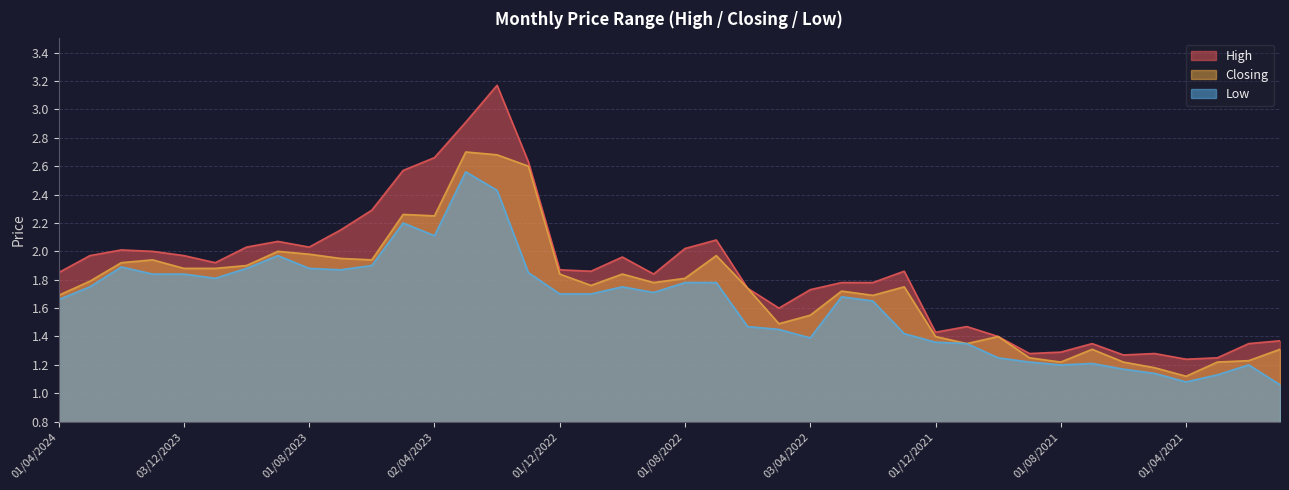

Reading left to right, extract all data points from this chart.

High: 1.9	2.0	2.0	2.0	2.0	1.9	2.0	2.1	2.0	2.1	2.3	2.6	2.7	2.9	3.2	2.6	1.9	1.9	2.0	1.8	2.0	2.1	1.7	1.6	1.7	1.8	1.8	1.9	1.4	1.5	1.4	1.3	1.3	1.4	1.3	1.3	1.2	1.2	1.4	1.4
Closing: 1.7	1.8	1.9	1.9	1.9	1.9	1.9	2.0	2.0	1.9	1.9	2.3	2.2	2.7	2.7	2.6	1.8	1.8	1.8	1.8	1.8	2.0	1.7	1.5	1.6	1.7	1.7	1.8	1.4	1.4	1.4	1.2	1.2	1.3	1.2	1.2	1.1	1.2	1.2	1.3
Low: 1.7	1.8	1.9	1.8	1.8	1.8	1.9	2.0	1.9	1.9	1.9	2.2	2.1	2.6	2.4	1.9	1.7	1.7	1.8	1.7	1.8	1.8	1.5	1.4	1.4	1.7	1.6	1.4	1.4	1.4	1.2	1.2	1.2	1.2	1.2	1.1	1.1	1.1	1.2	1.1